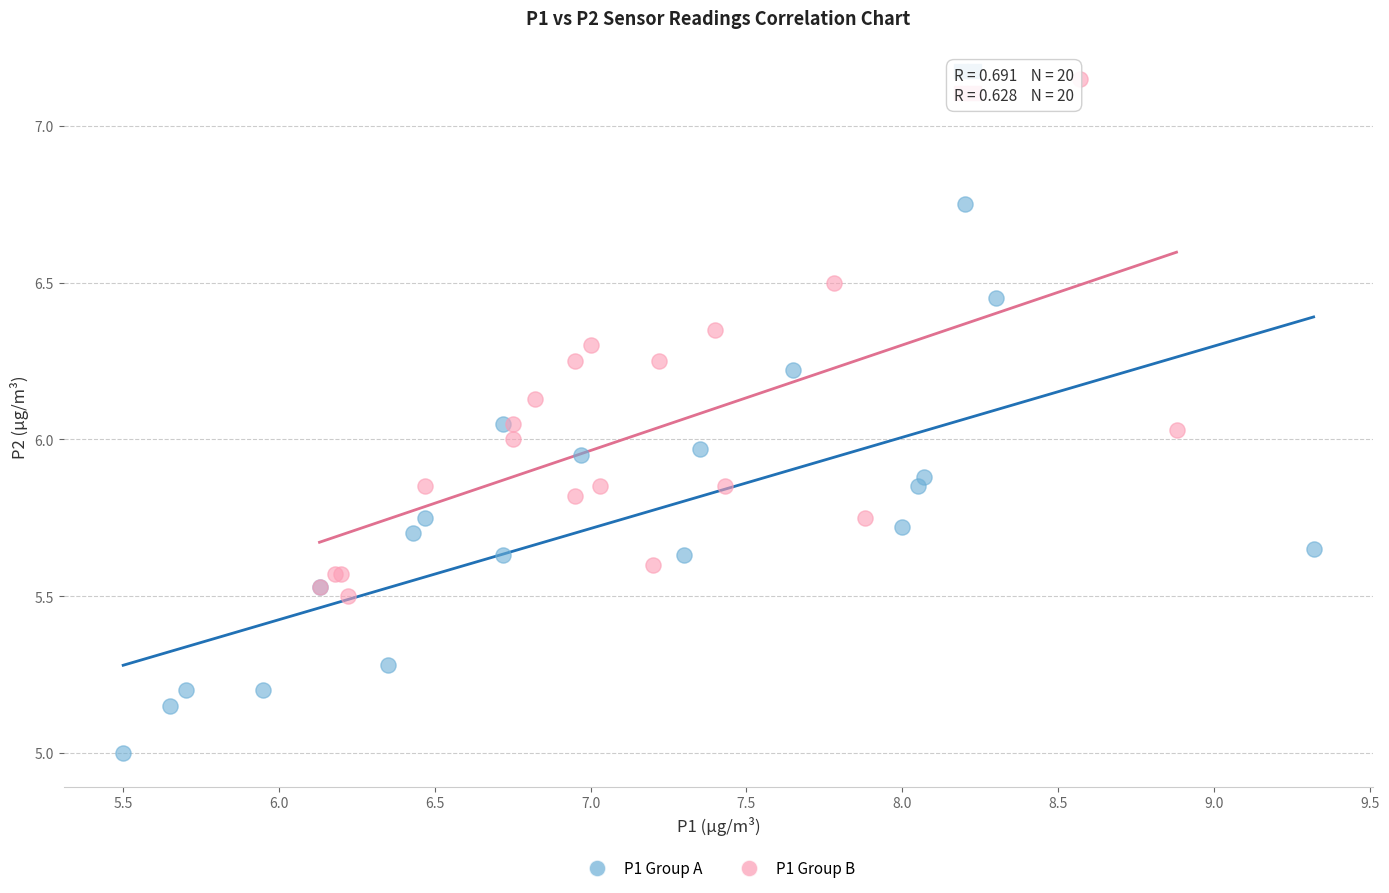

Which series reaches the maximum Y coordinate?

P1 Group B